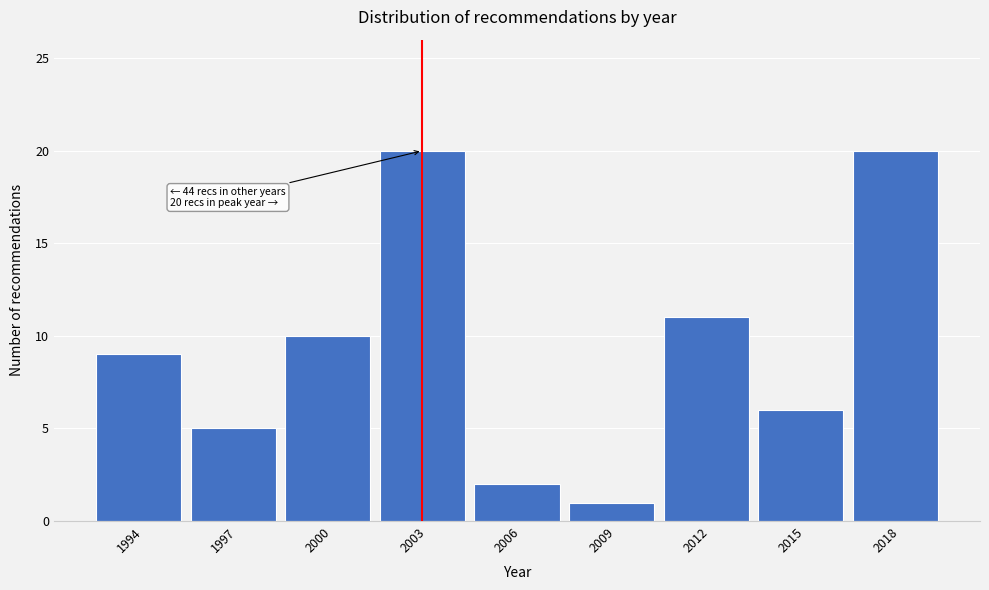

Reading left to right, extract all data points from this chart.

1994=9	1997=5	2000=10	2003=20	2006=2	2009=1	2012=11	2015=6	2018=20